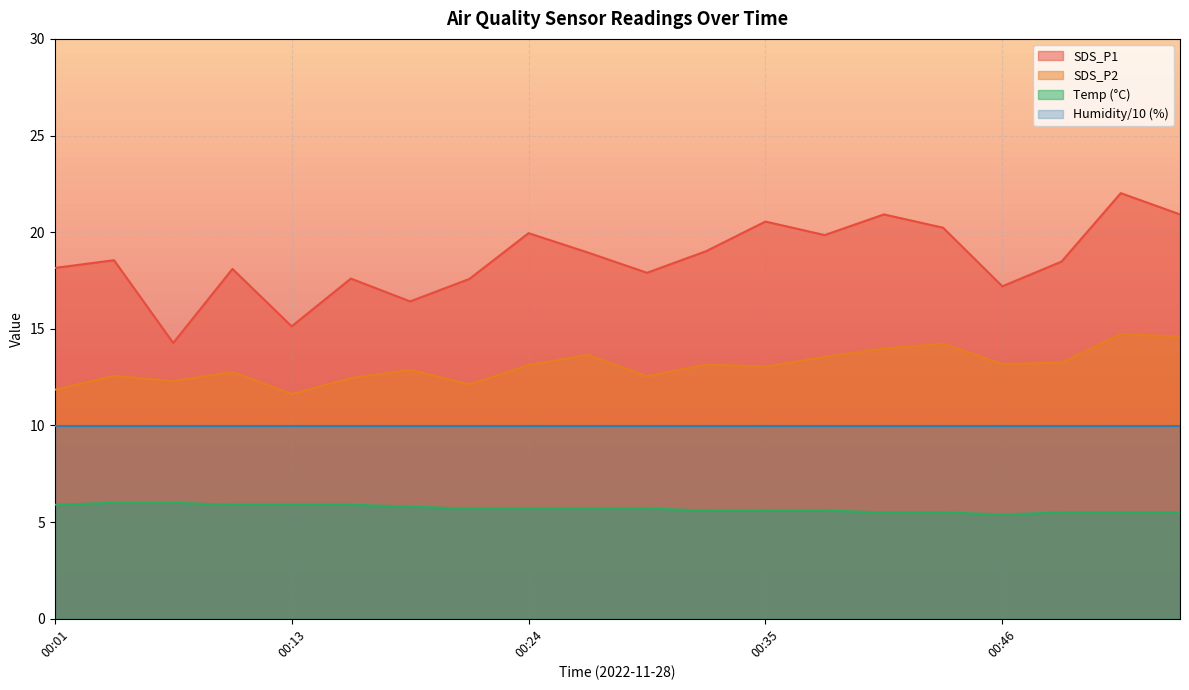

The Temp series shows 3.9 at 00:01. True or false?

False